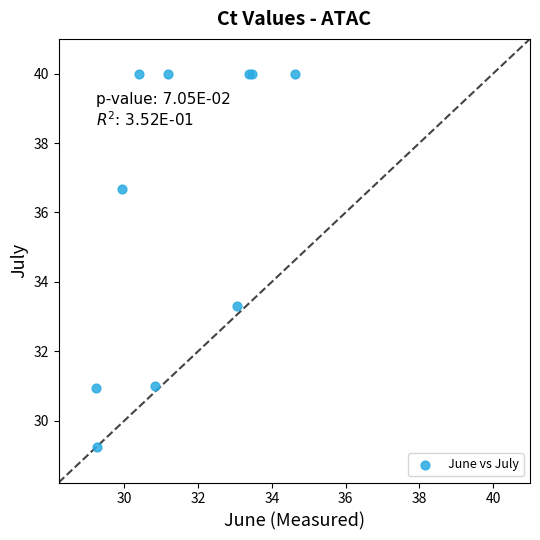

What Y value in the scatter plot is closest to 34?

33.3